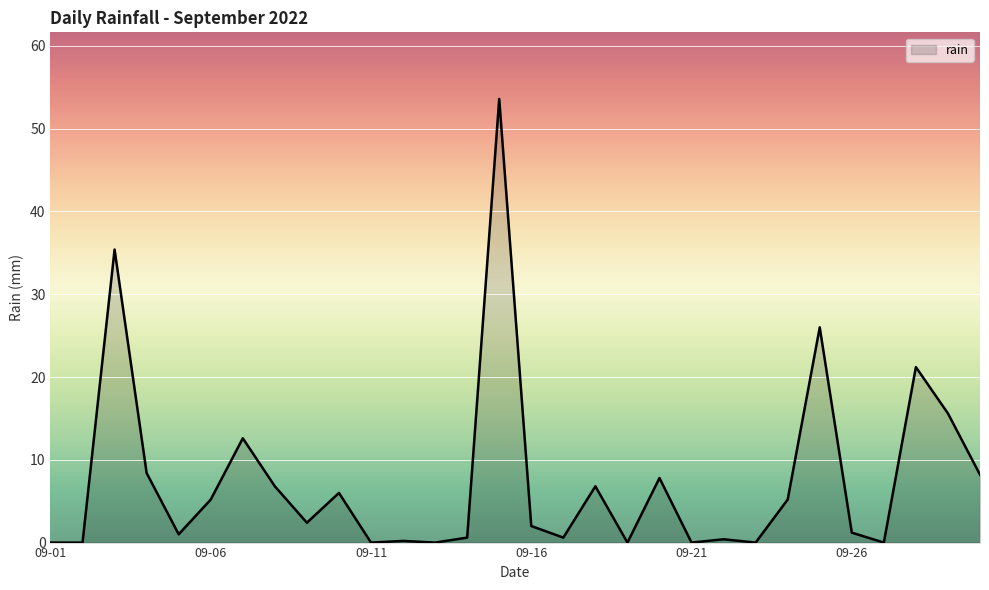

What is the maximum value shown in the chart?

53.6